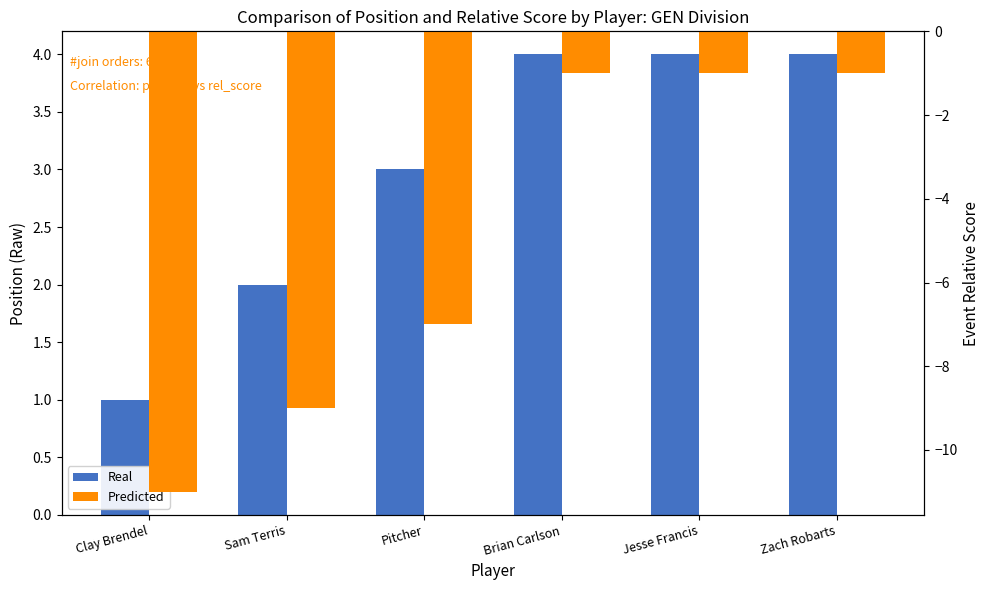

At which label is Real closest to 2?

Sam Terris